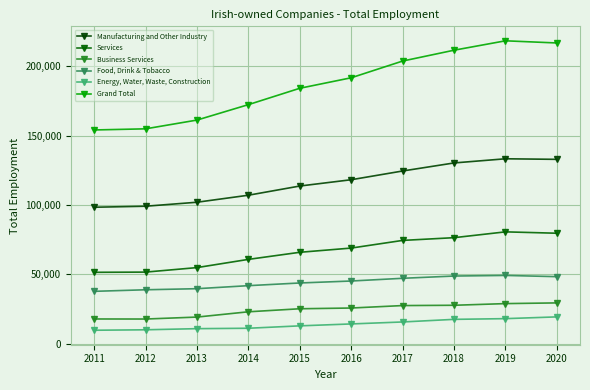

Is it true that Manufacturing and Other Industry equals 133959 at 2011?

False